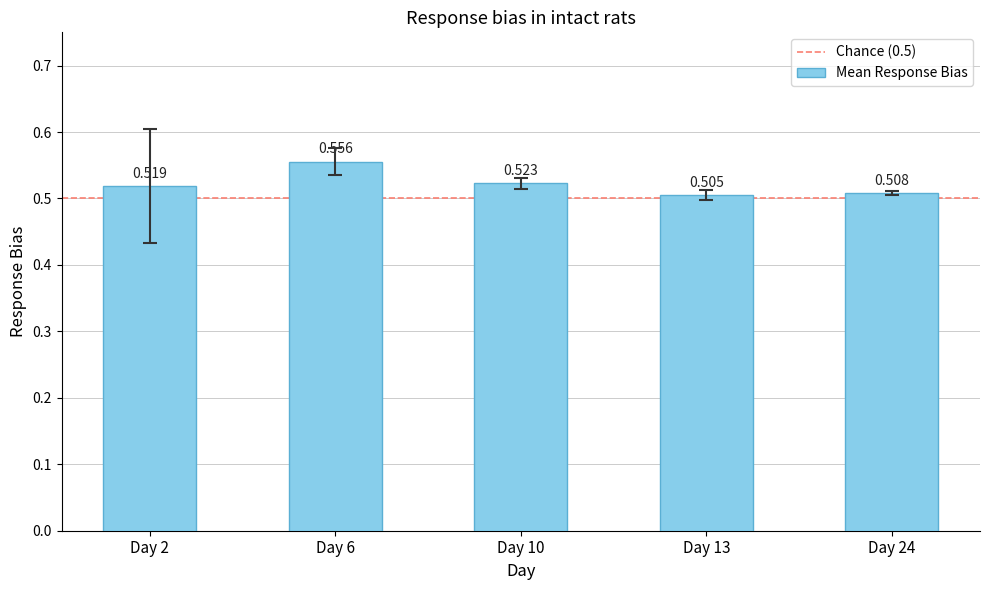

At which label is the value closest to 0?

Day 13